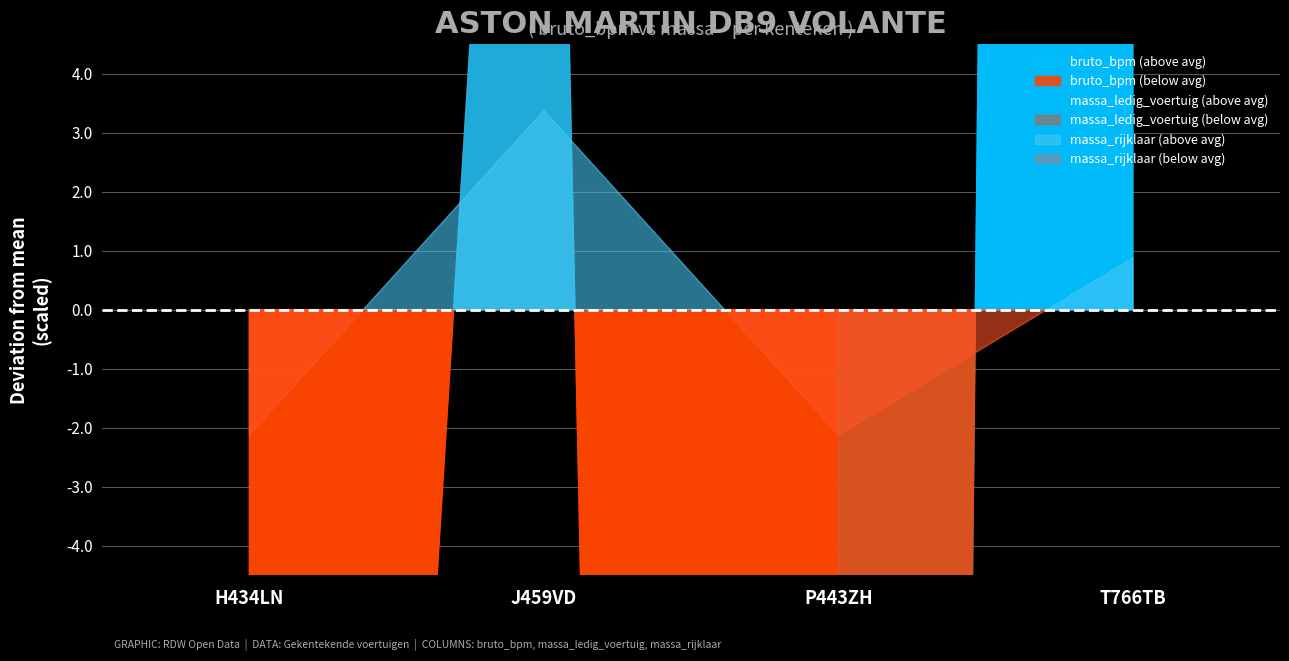

Which series changed the most between J459VD and T766TB?

bruto_bpm